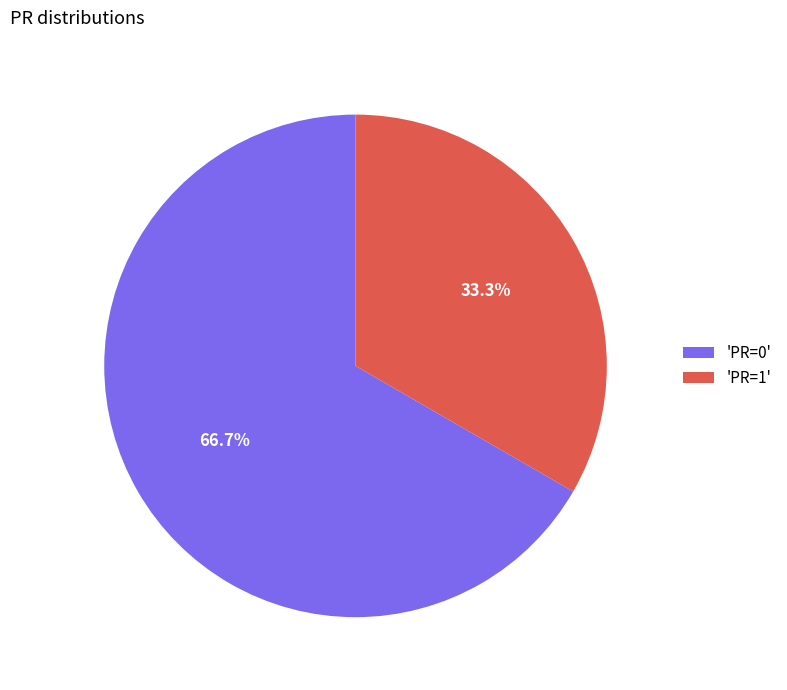

How many segments does this pie chart have?

2